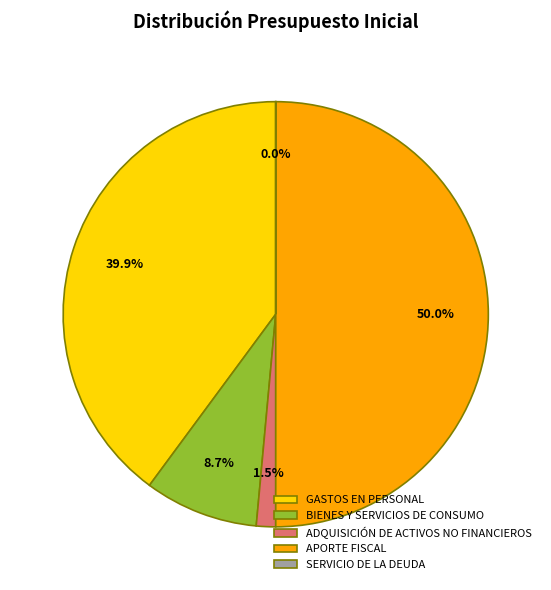

Does BIENES Y SERVICIOS DE CONSUMO represent more than half of the total?

No